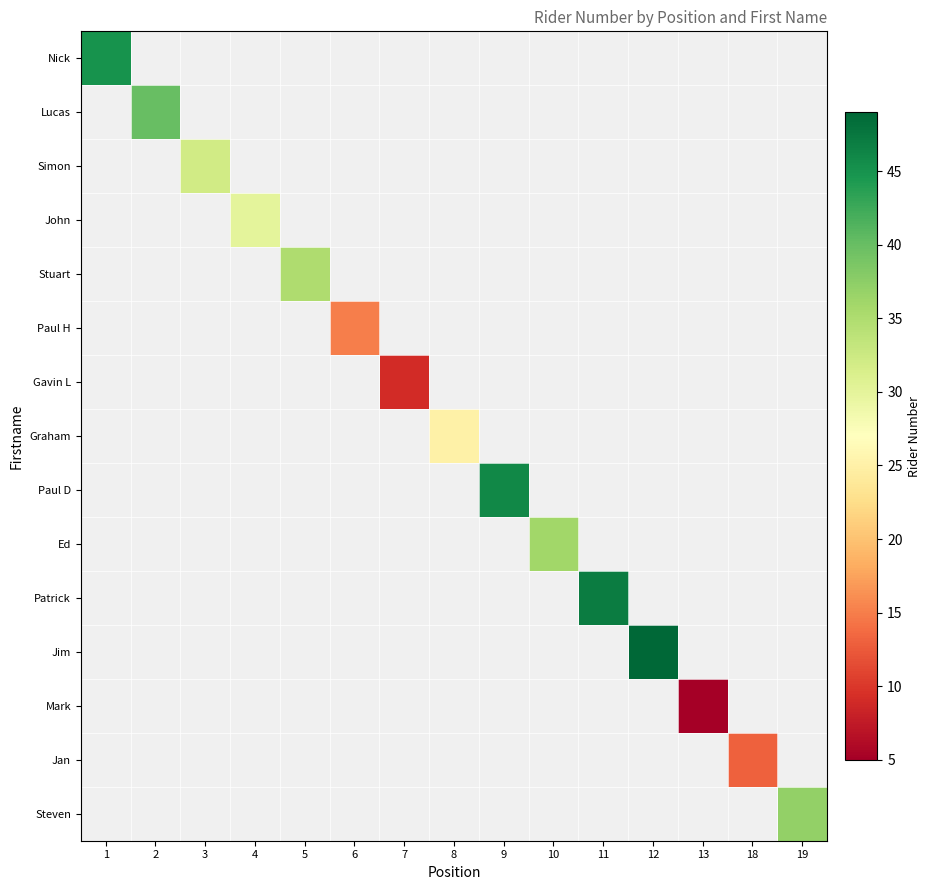

Which has a higher value, 6 or 1?

1